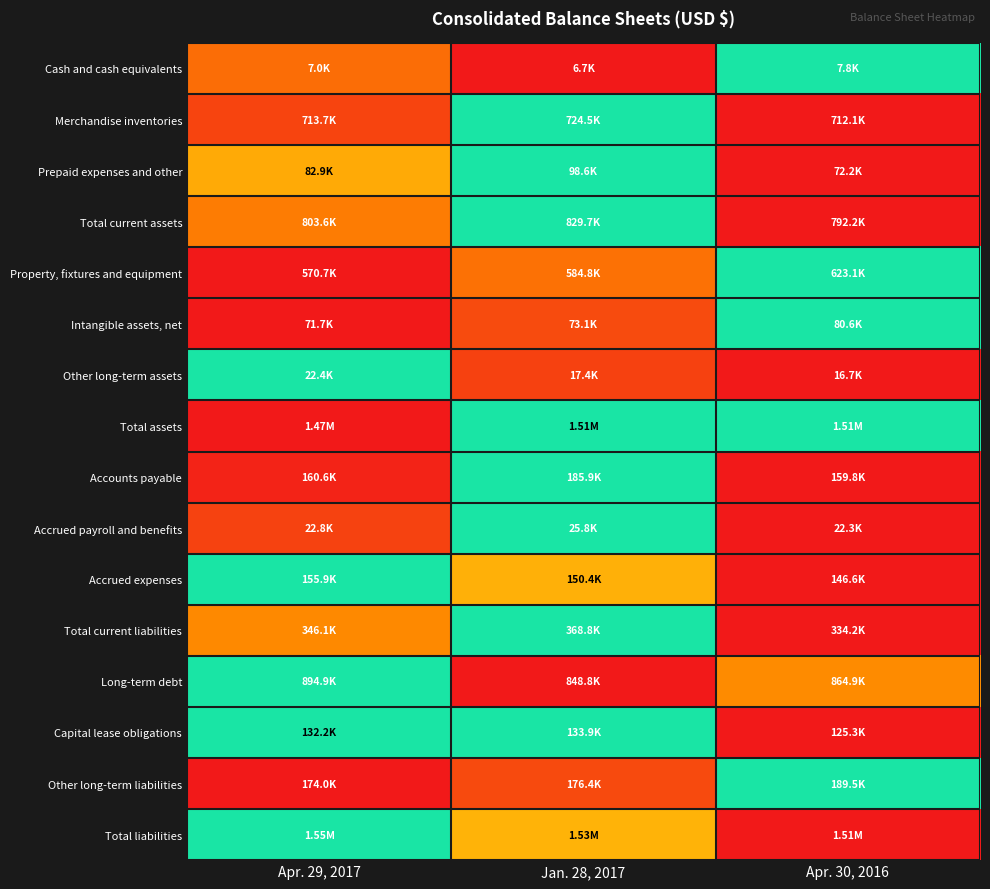

At which category is the sum across all series the highest?

Jan. 28, 2017